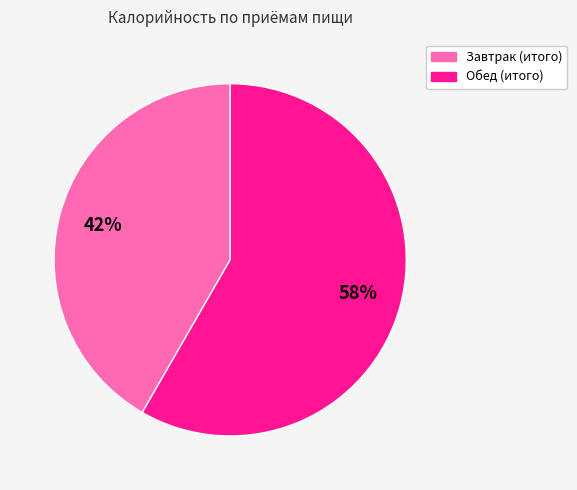

Which has a higher value, Завтрак (итого) or Обед (итого)?

Обед (итого)